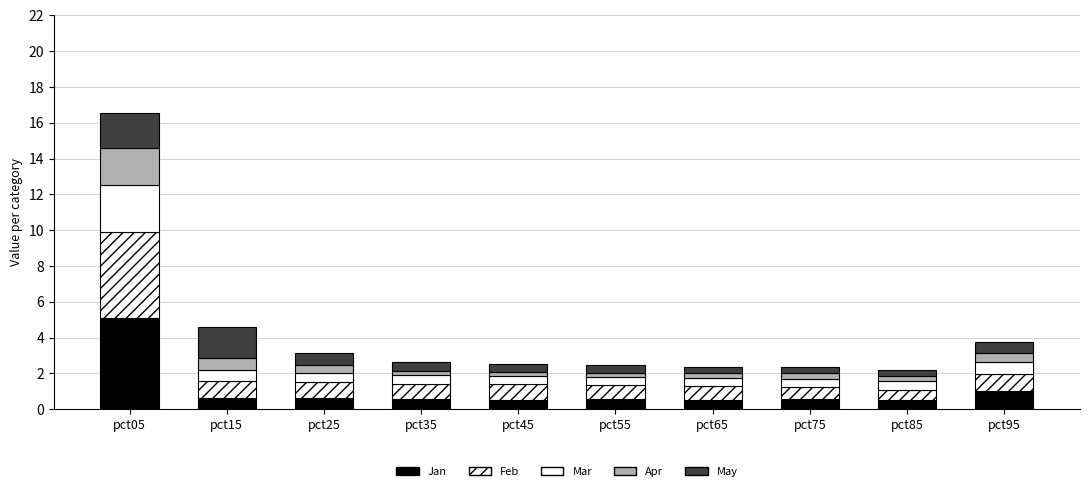

How many categories are shown in the chart?

10